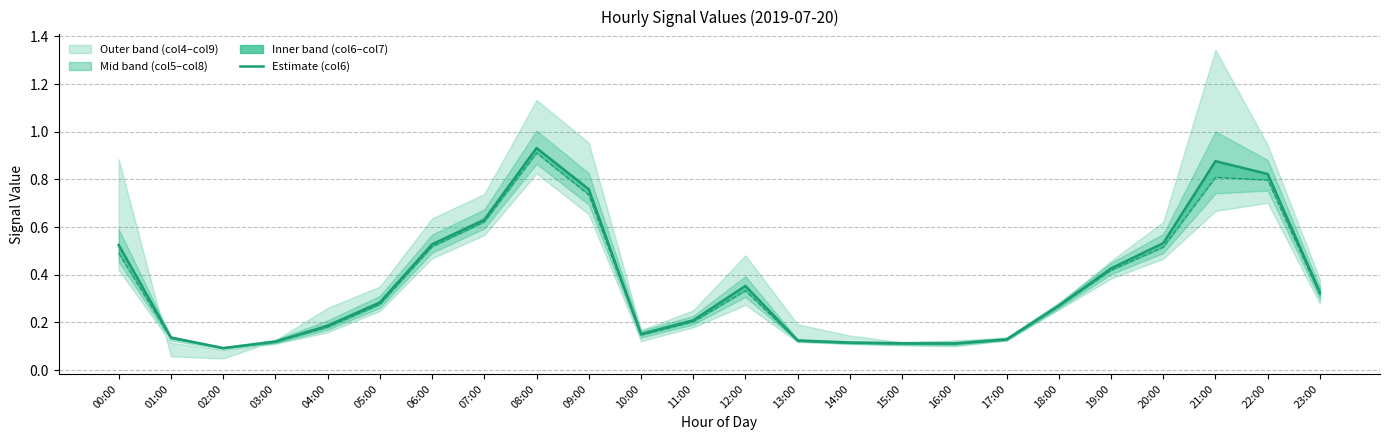

What is the difference between the col_7 values at 02:00 and 00:00?

0.4